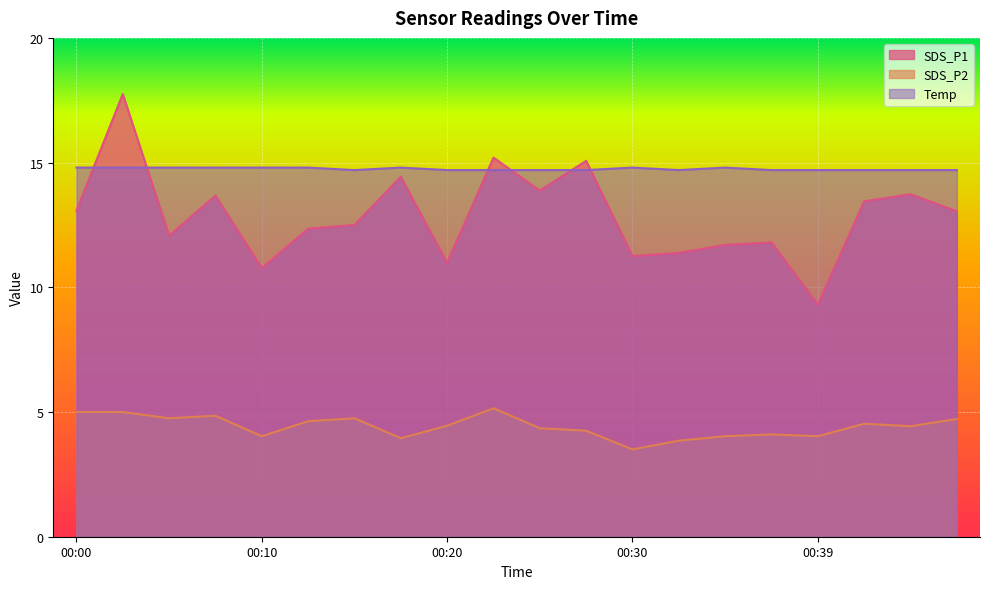

Where is Temp nearest to the value 14?

00:15